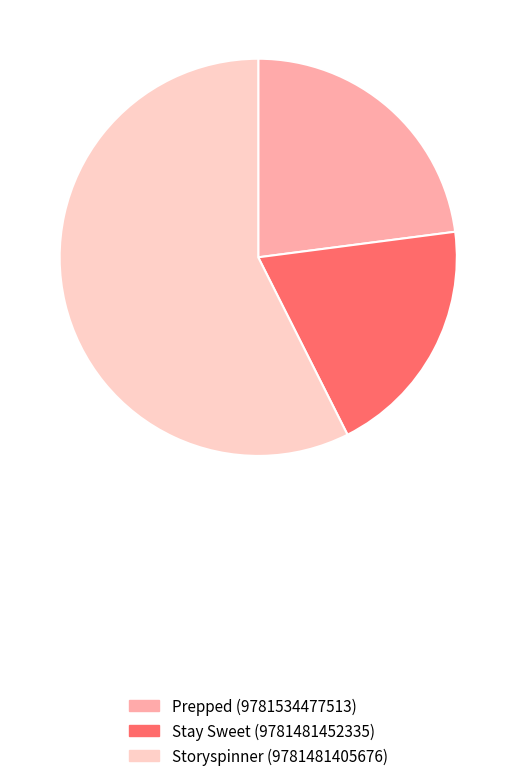

Which category has the biggest portion of the pie?

Storyspinner (9781481405676)